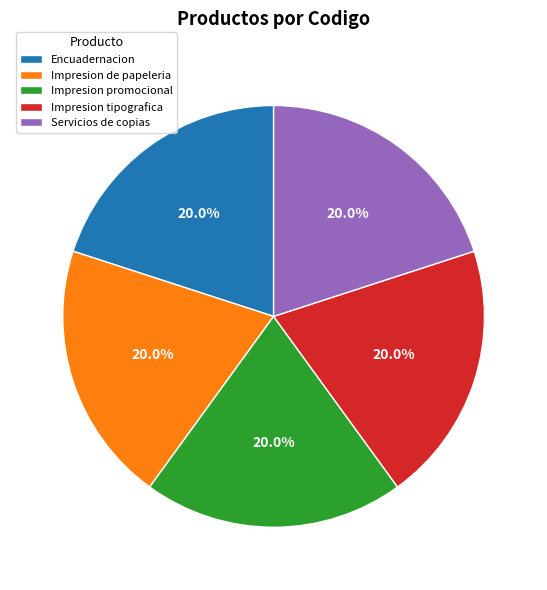

Combined, what portion of the pie is Impresion de papeleria and Servicios de copias?

40.0%